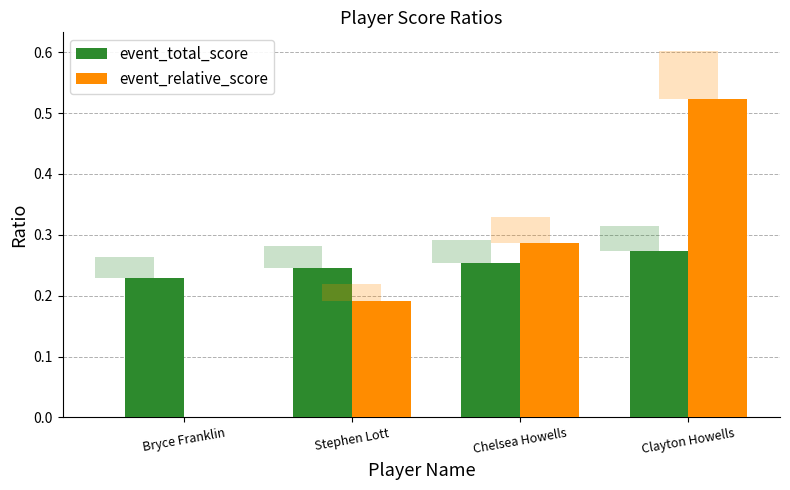

What position from the left is Stephen Lott?

2